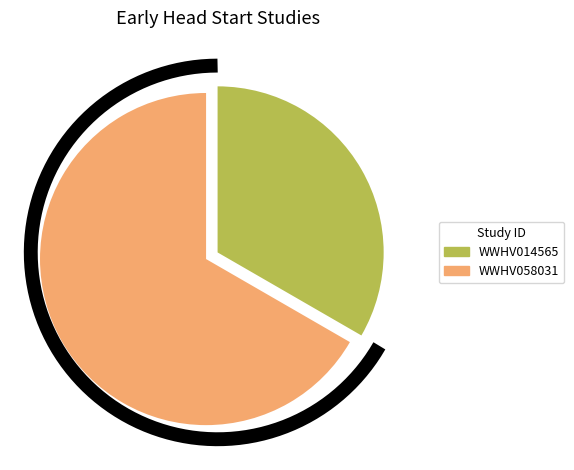

True or false: WWHV014565 accounts for 33% of the total.

True